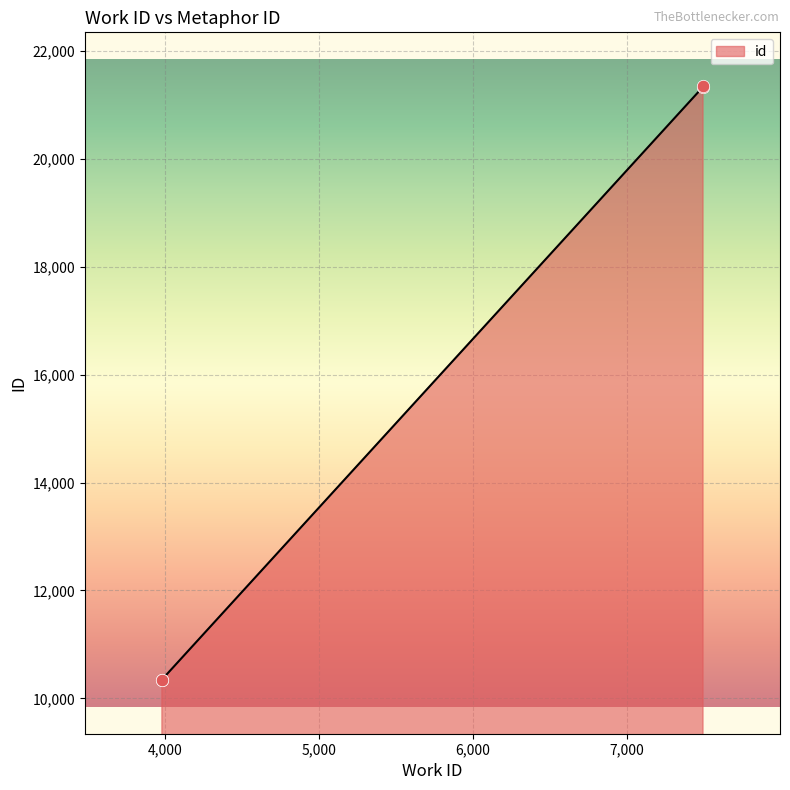

What is the change in value from 3982 to 7497?

+10992